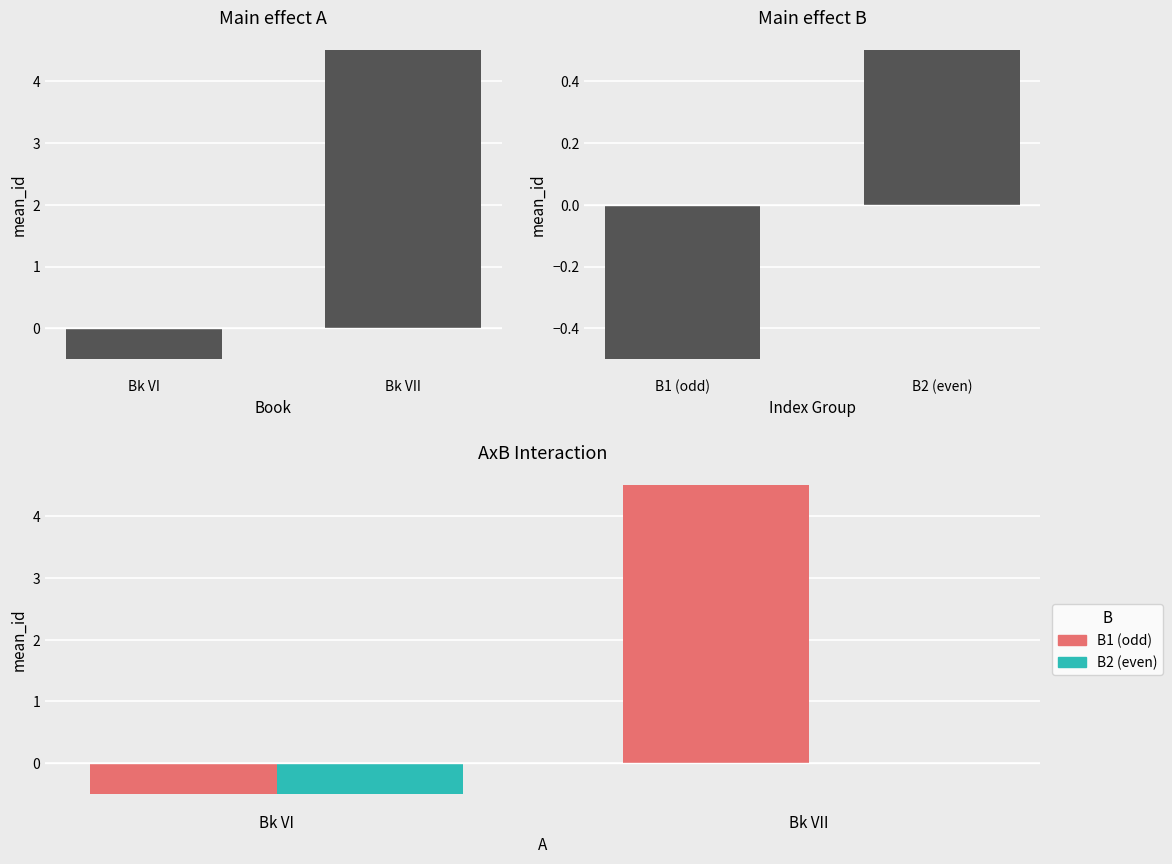

What is the total value across all series at Bk VII?

5.0